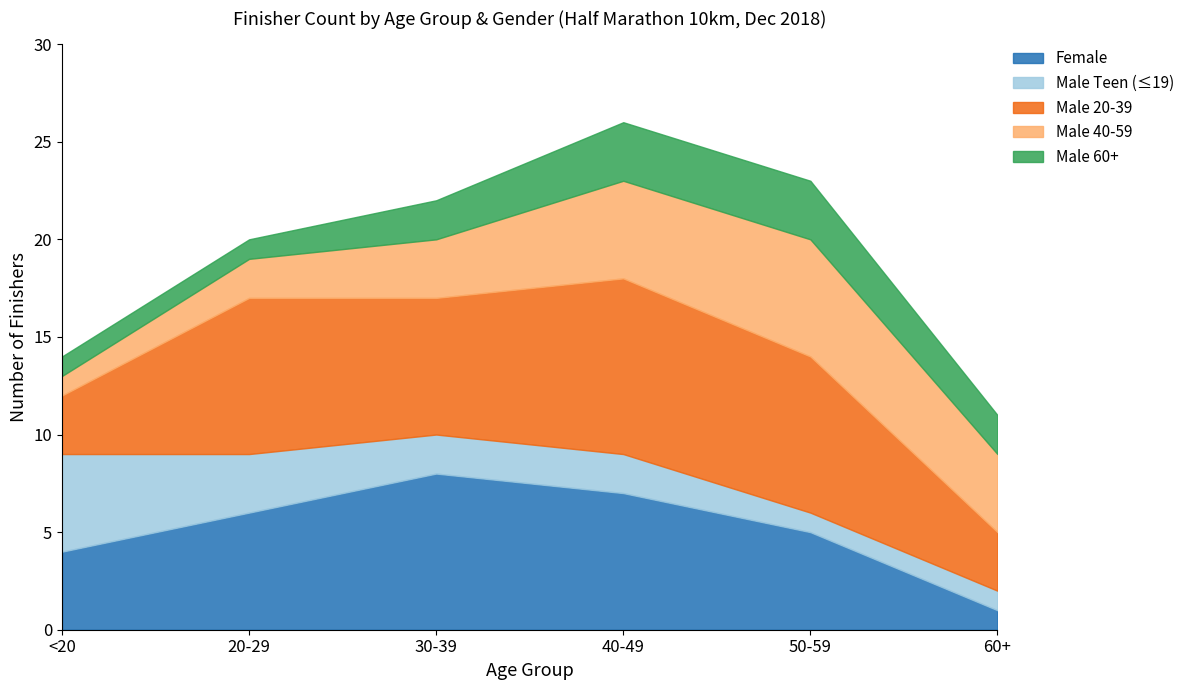

What is the maximum value for Male_Senior?

6